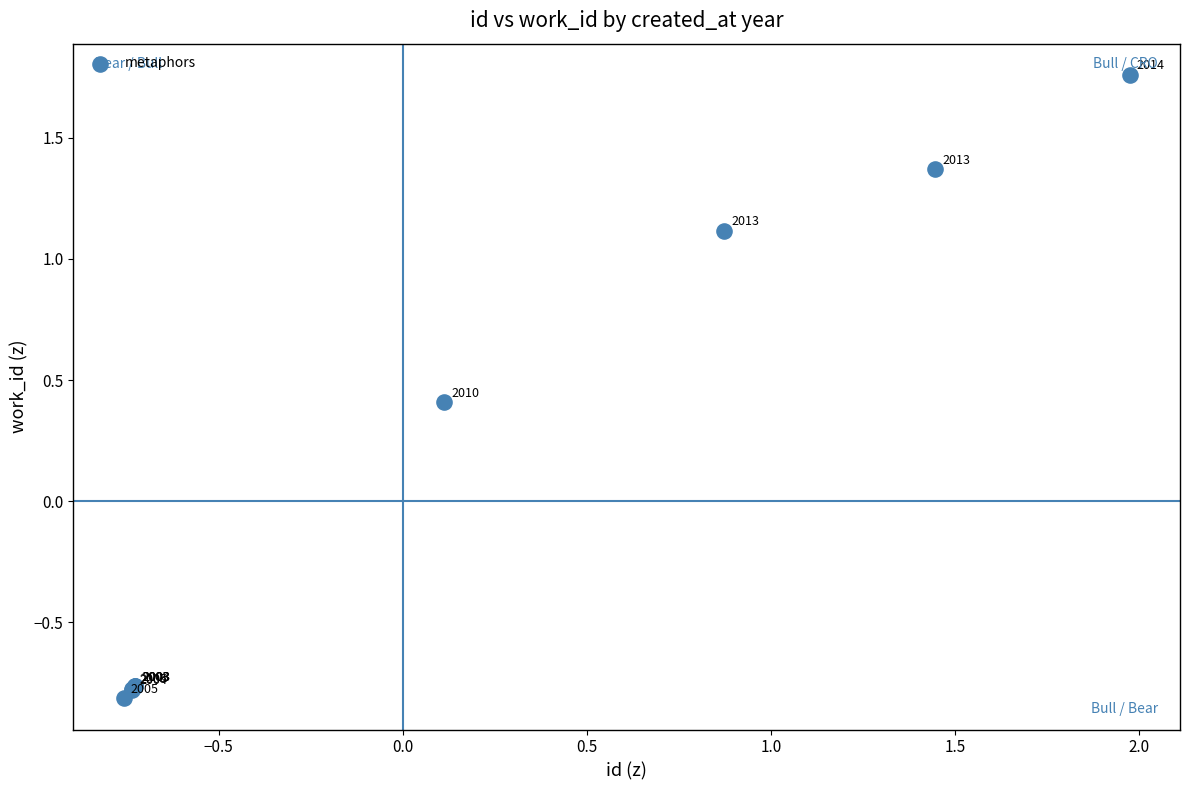

What Y value in the scatter plot is closest to 0?

0.4